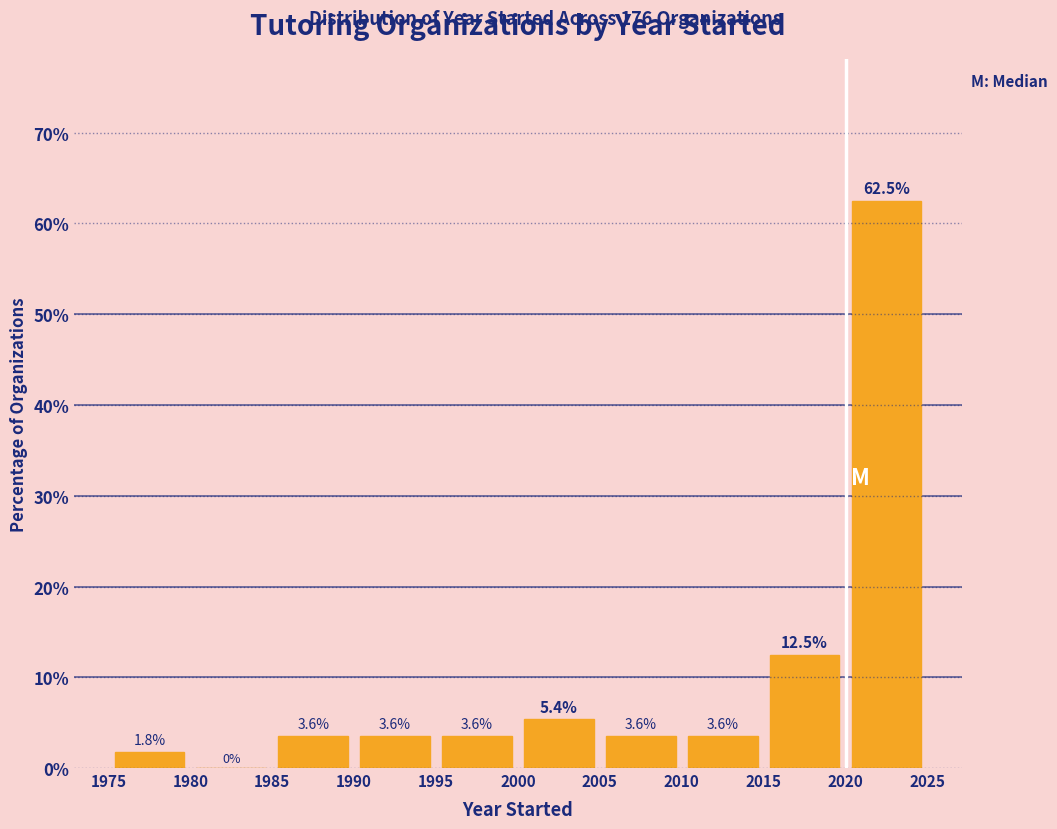

Which range on the x-axis has the tallest bar?

2020 to 2025